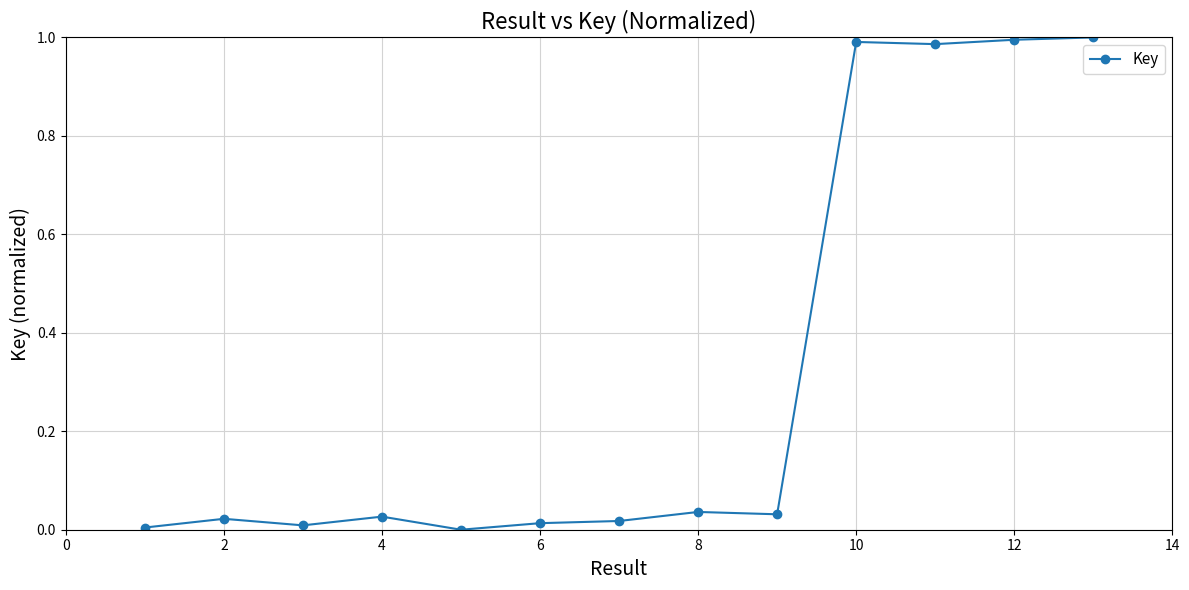

What is the sum of all values?

4.1